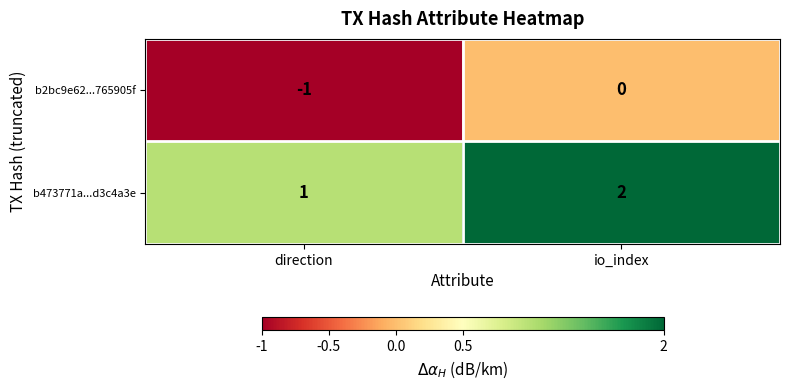

Rank the categories by b473771a...d3c4a3e value from highest to lowest.

io_index, direction